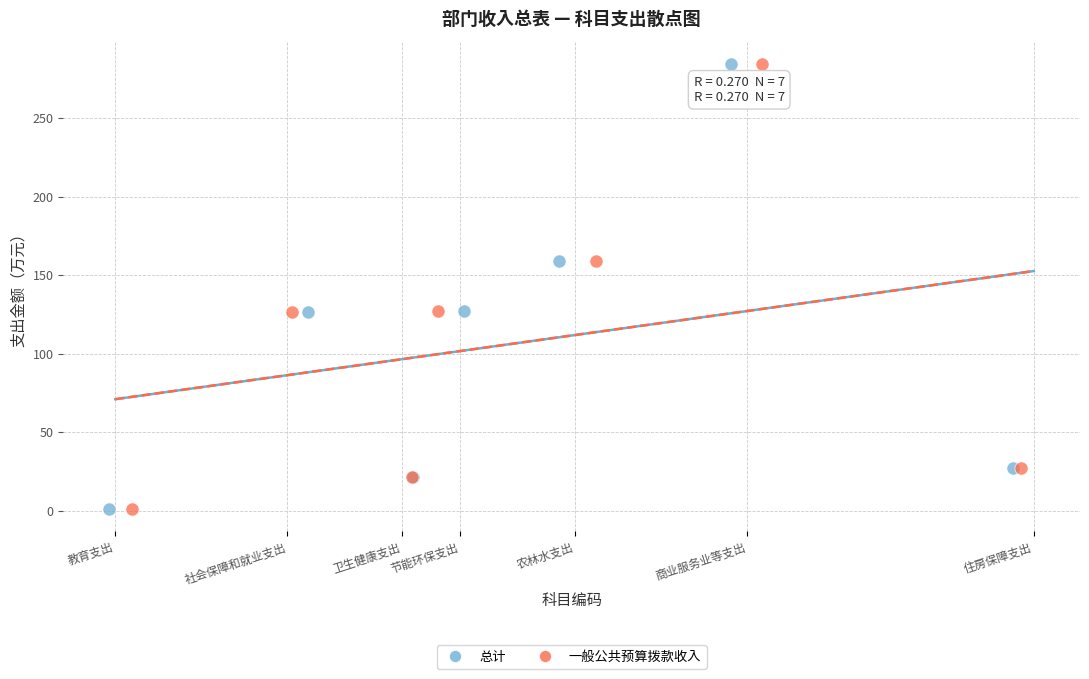

What are all the series names shown in the legend?

总计, 一般公共预算拨款收入